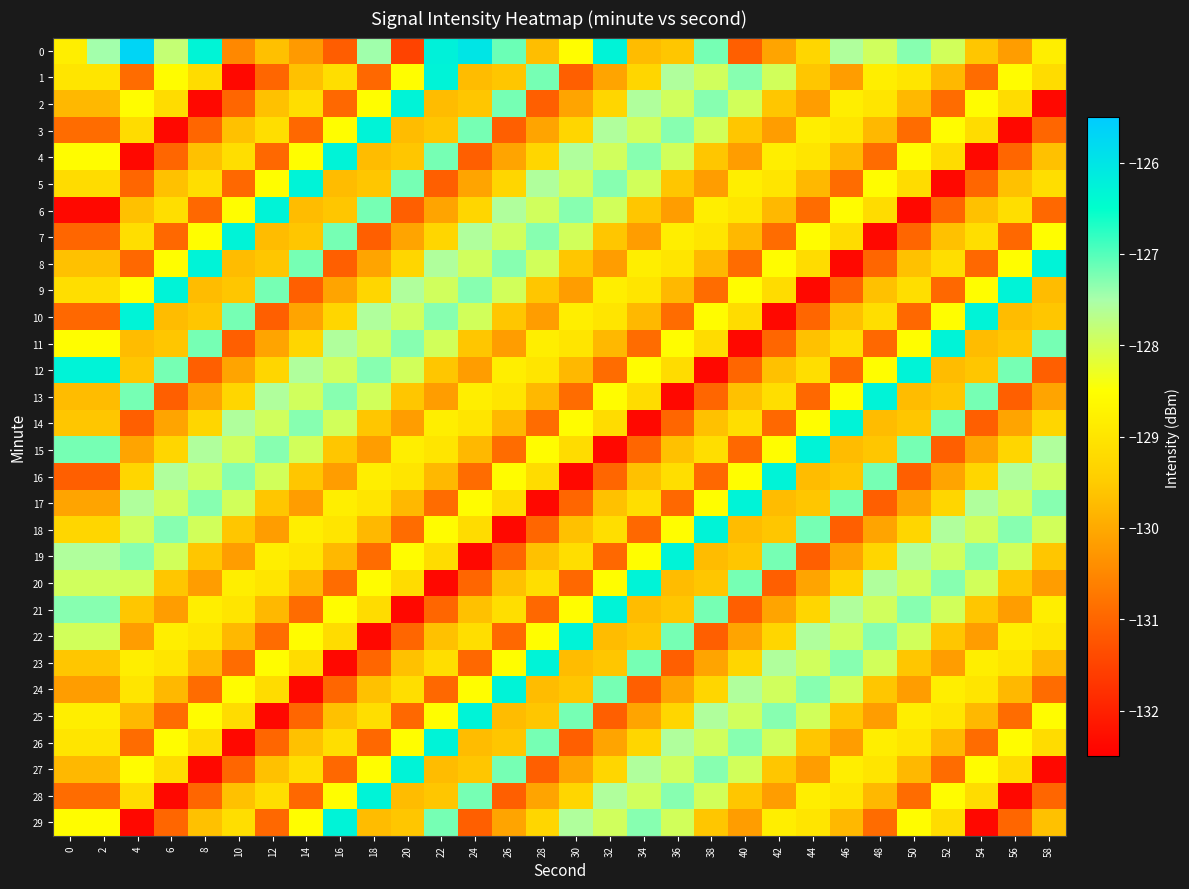

What is the difference between the highest and lowest values at 42?

6.1